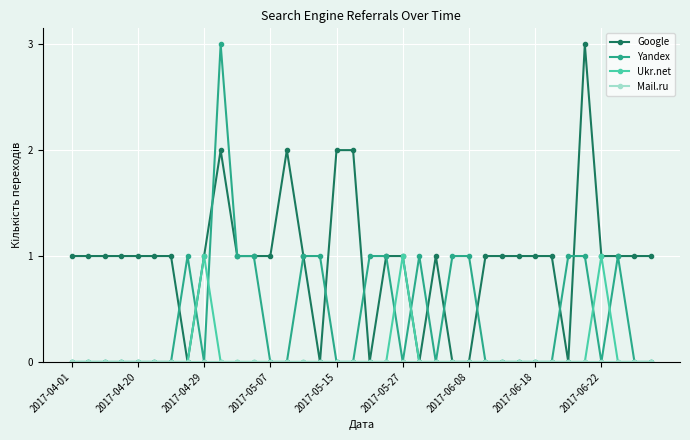

True or false: Yandex has more than 1 points higher than both neighbors.

True